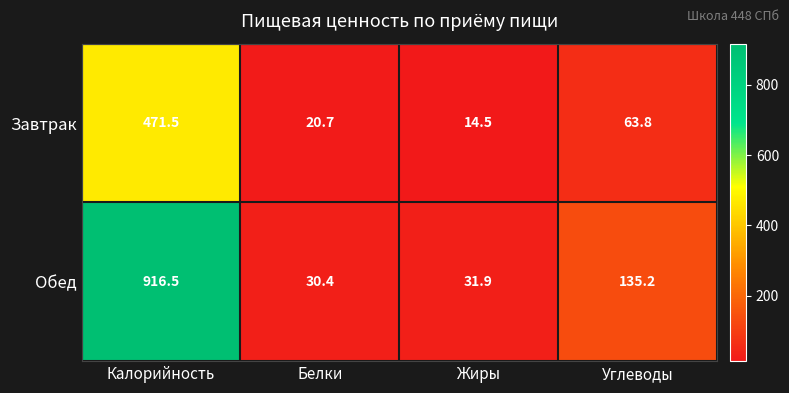

Which series has the widest spread of values?

Обед